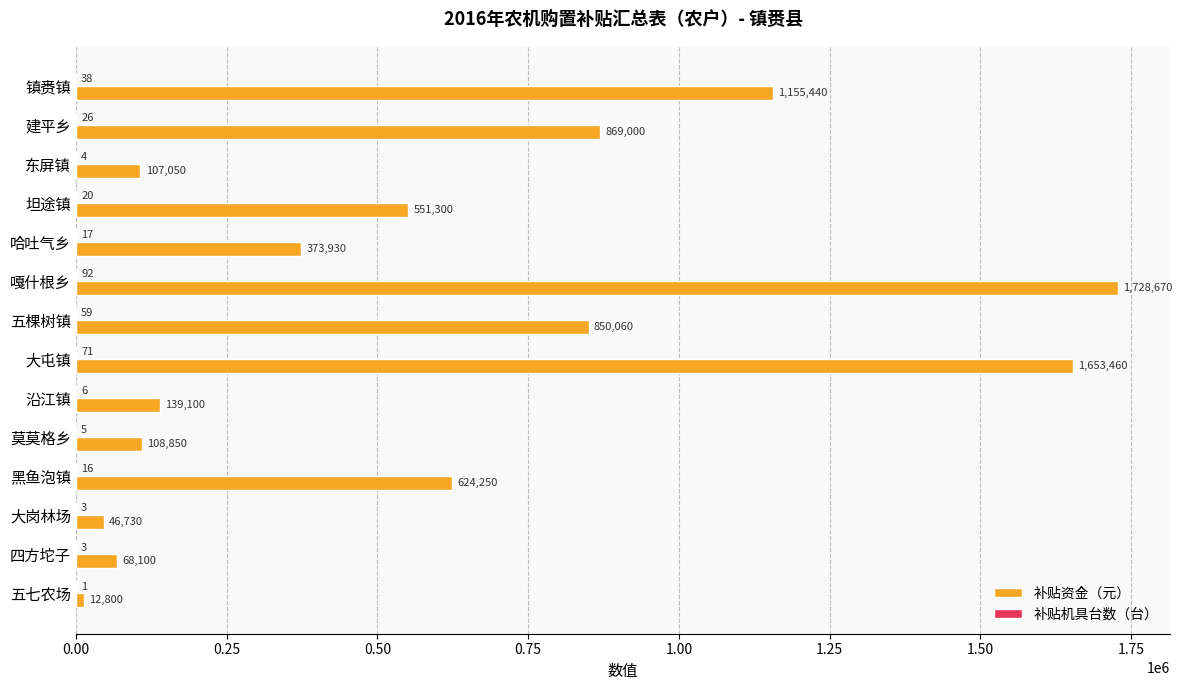

Which series has the largest total across all categories?

补贴资金（元）